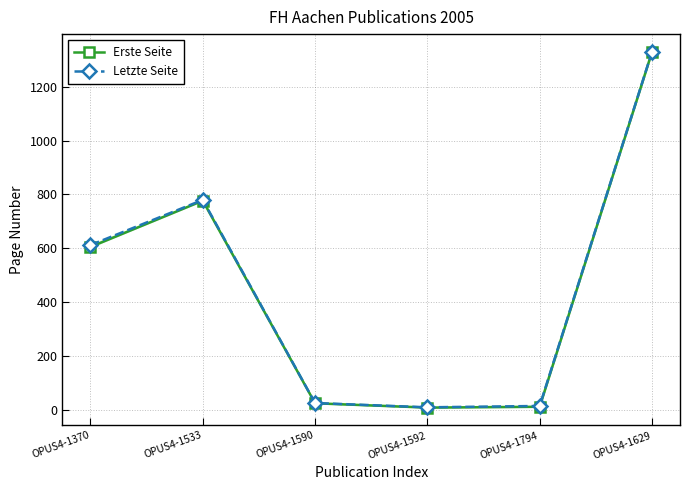

How many series are shown in this chart?

2